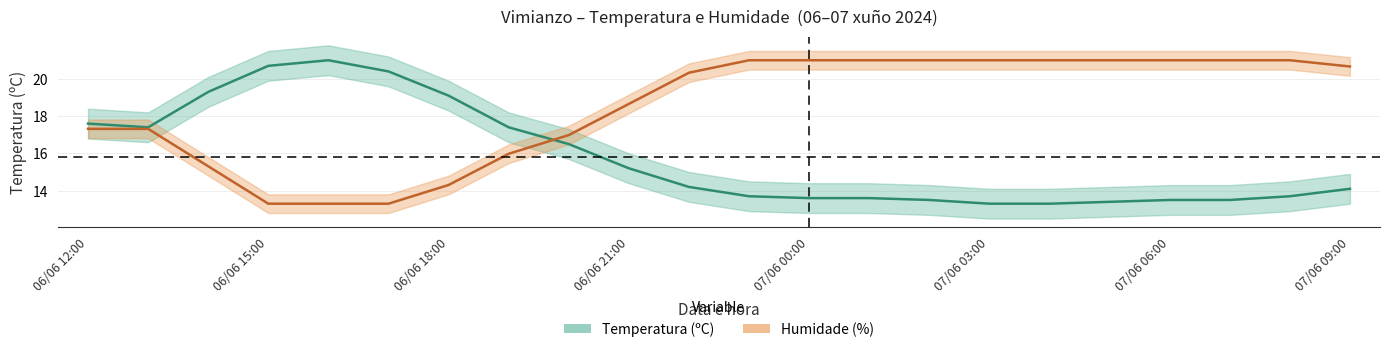

Where is Humidade (%) nearest to the value 17?

06/06 20:00